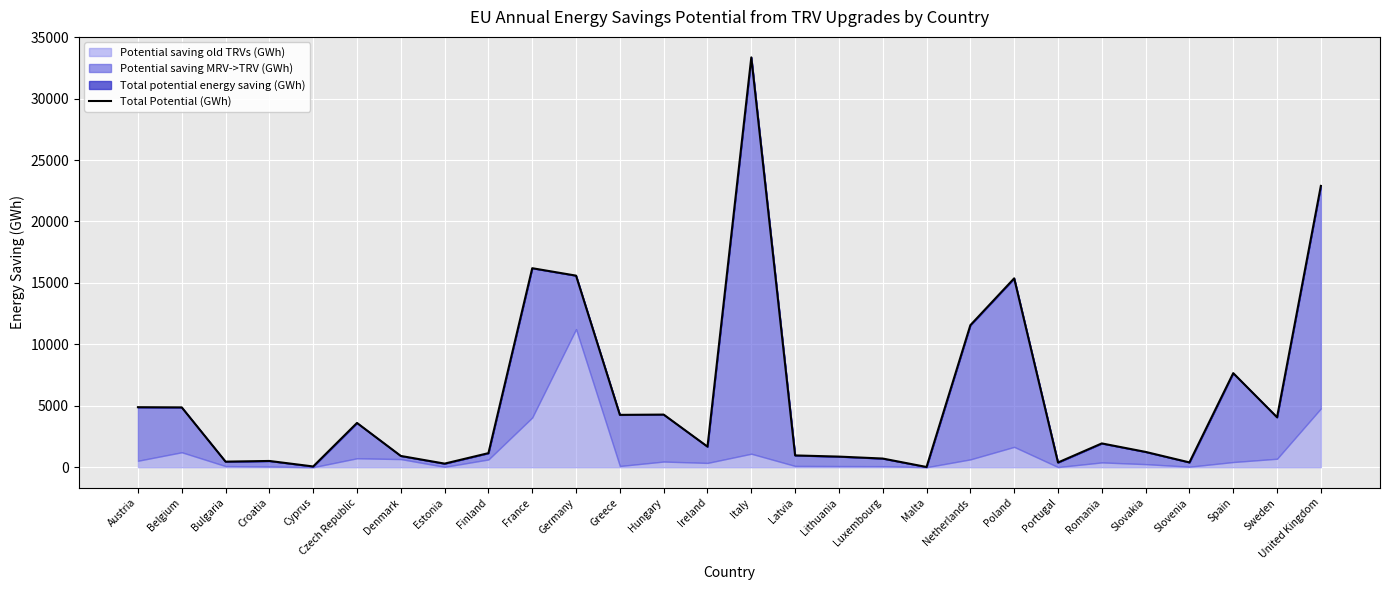

What is the smallest value displayed?

18.4